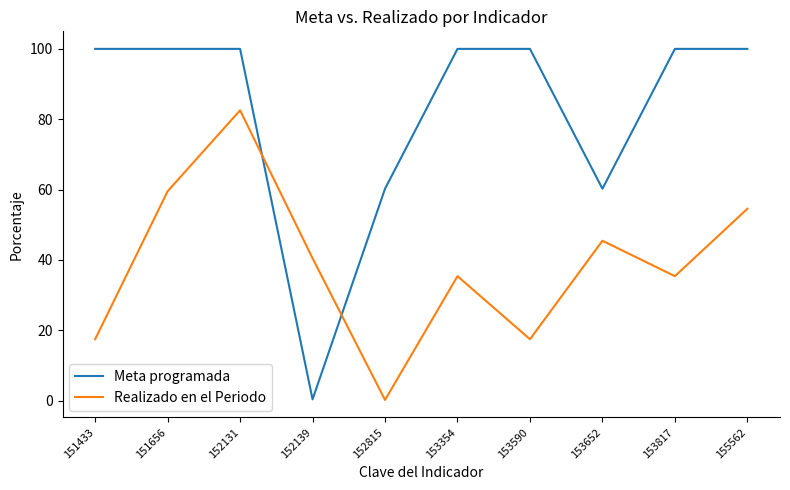

The Meta programada series shows 172.9 at 153817. True or false?

False